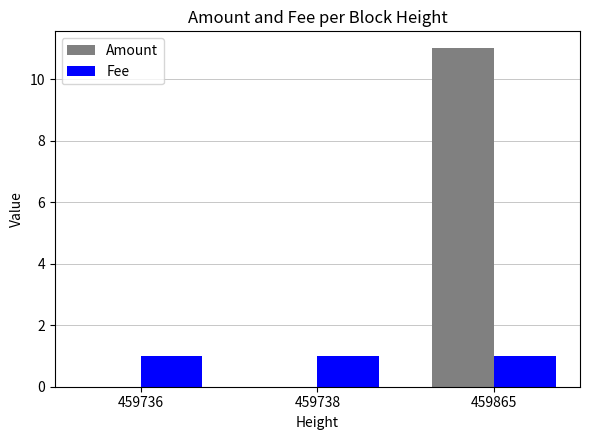

Count the number of data series in this chart.

2